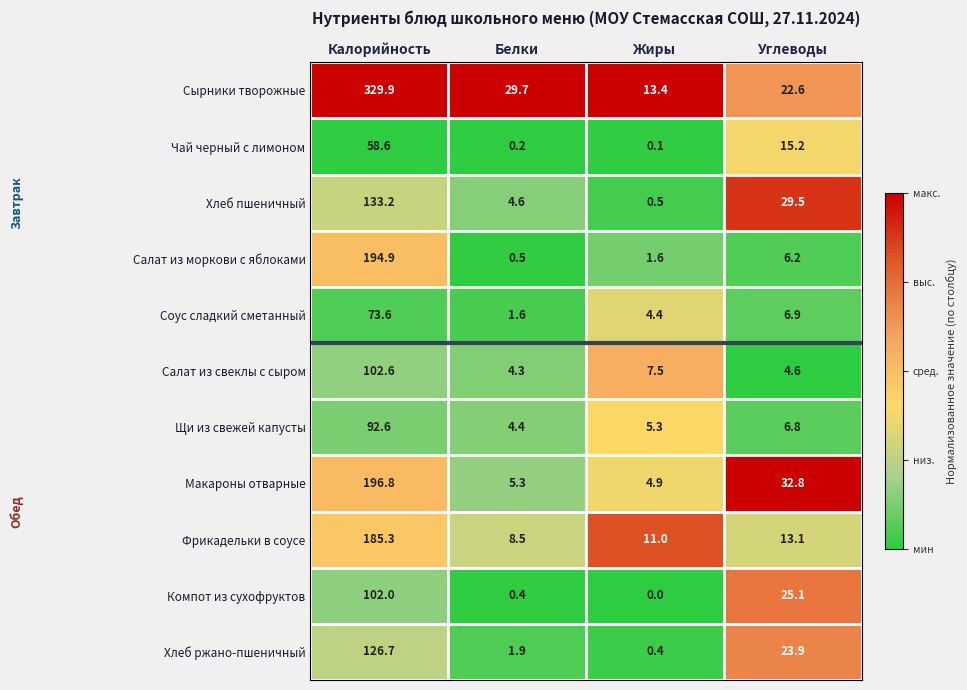

What is the spread (max minus min) of values at Углеводы?

28.2